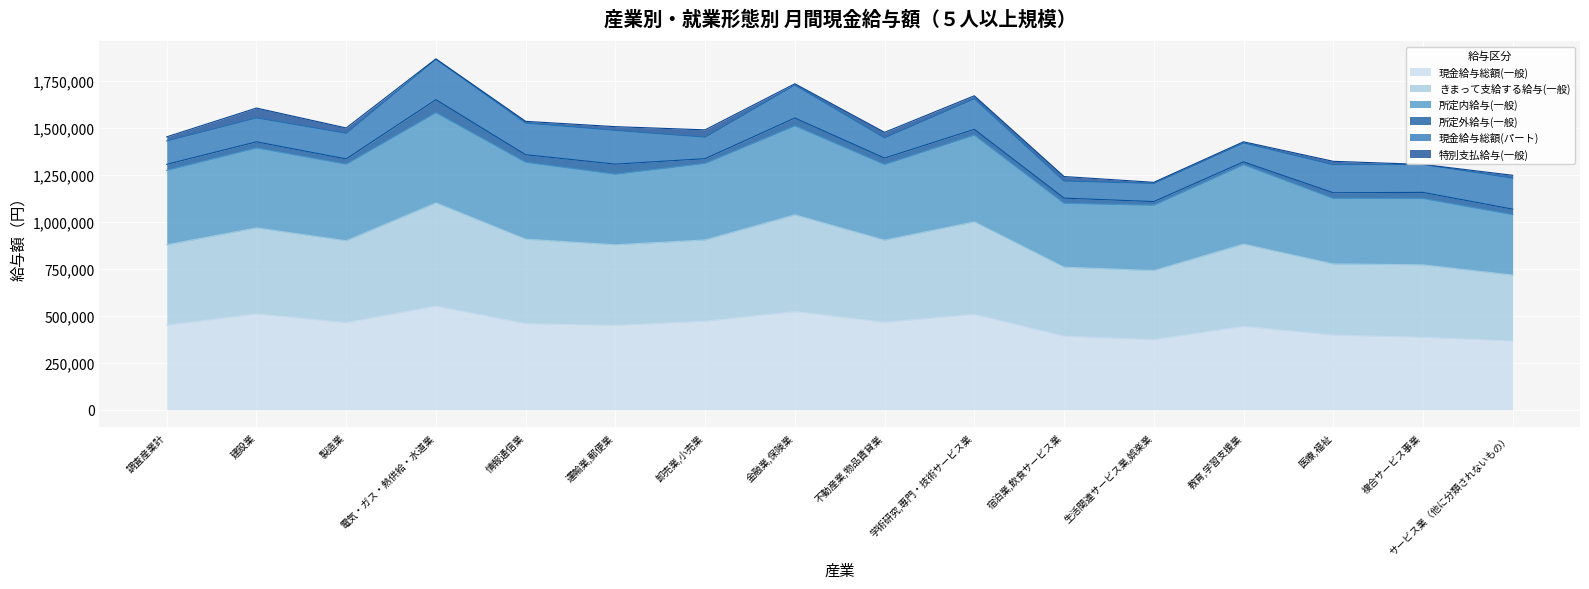

What is the difference between the 現金給与総額(一般) values at 生活関連サービス業,娯楽業 and 金融業,保険業?

149048